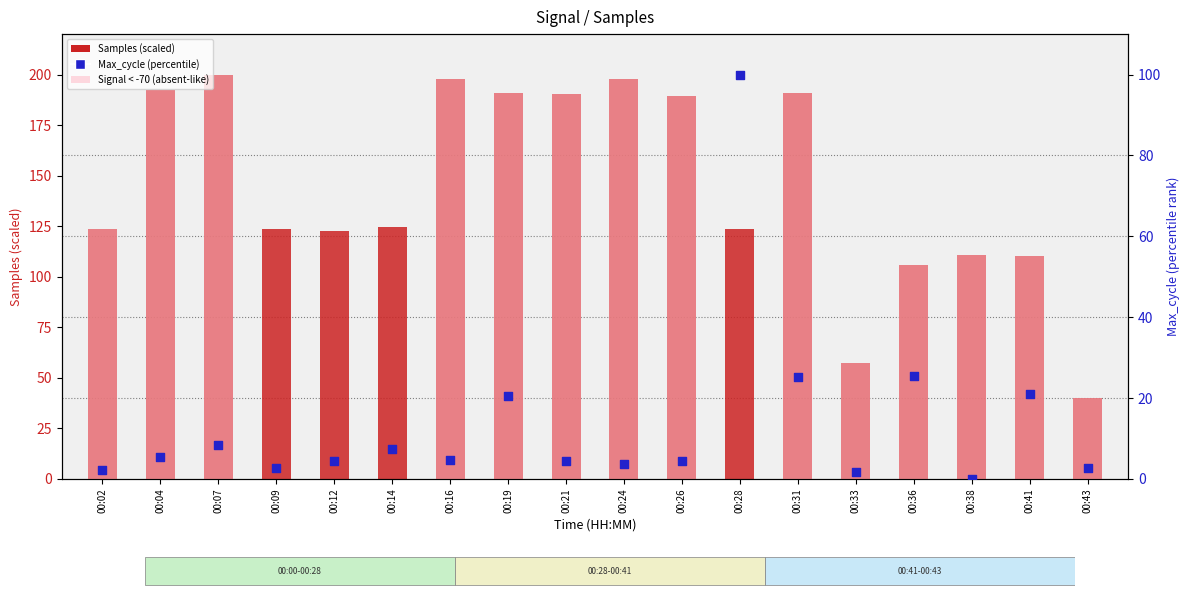

What is the total value across all series at 00:04?

197.6